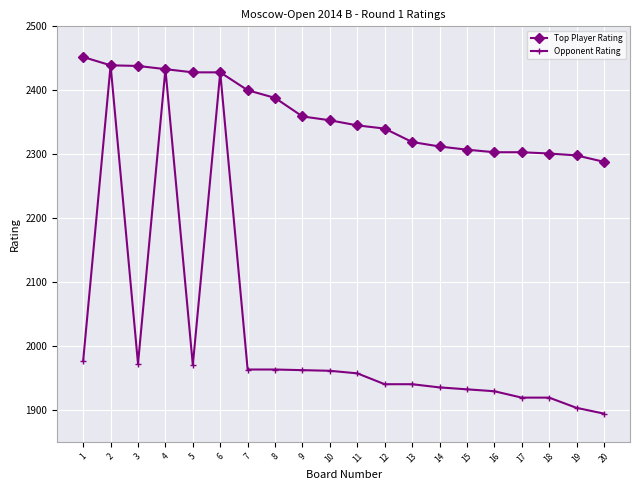

Does the chart display data point markers on the line(s)?

Yes